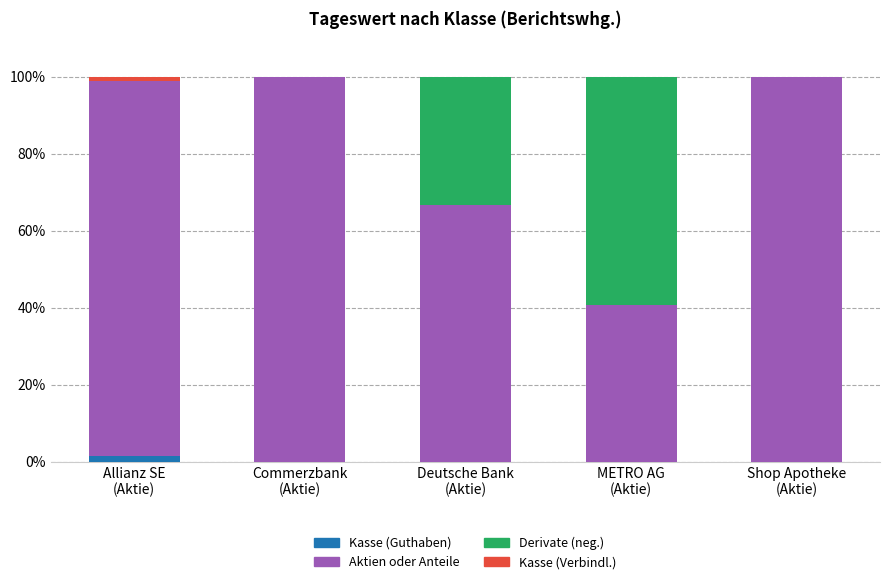

What is the average value of the Kasse (Guthaben) series?

0.3